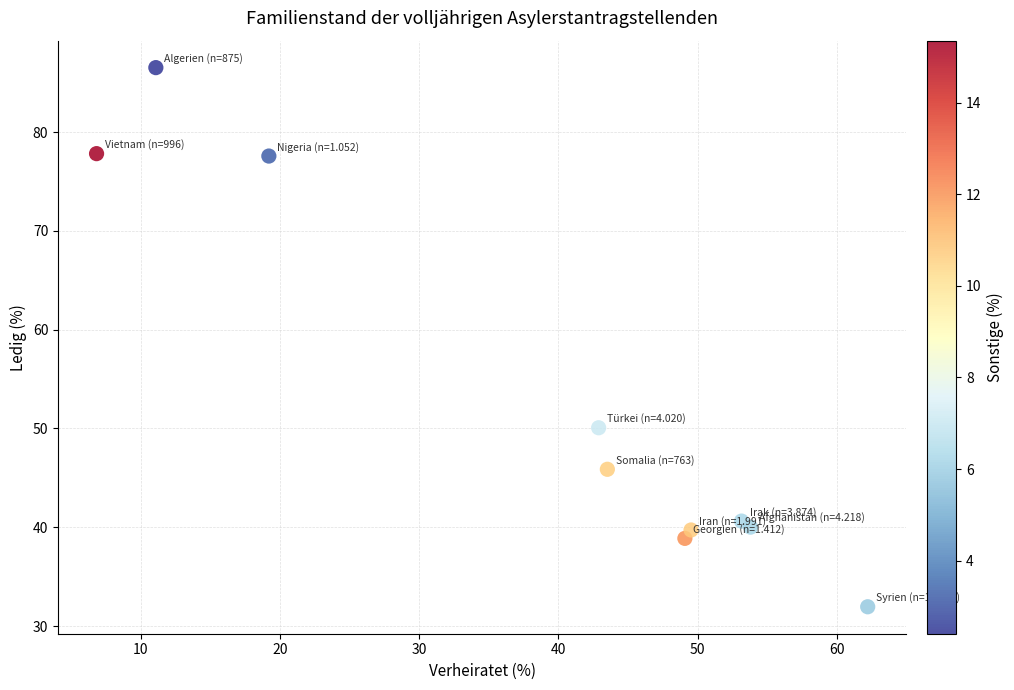

What is the range of Y values (max minus min)?

54.6